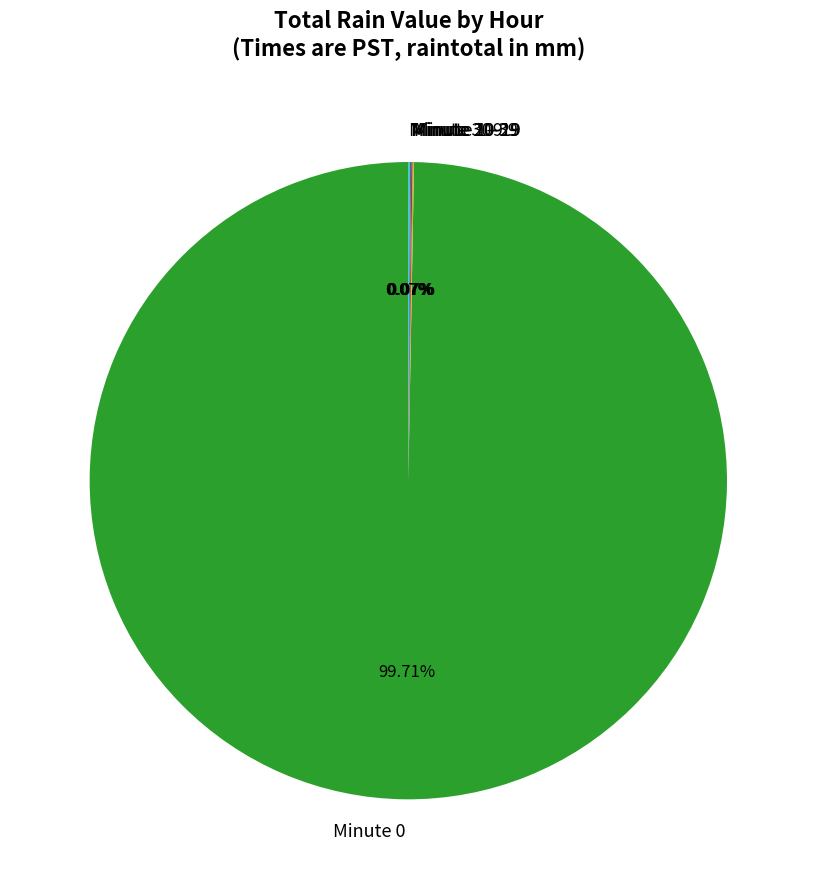

Which slice represents more than half of the pie?

Minute 0